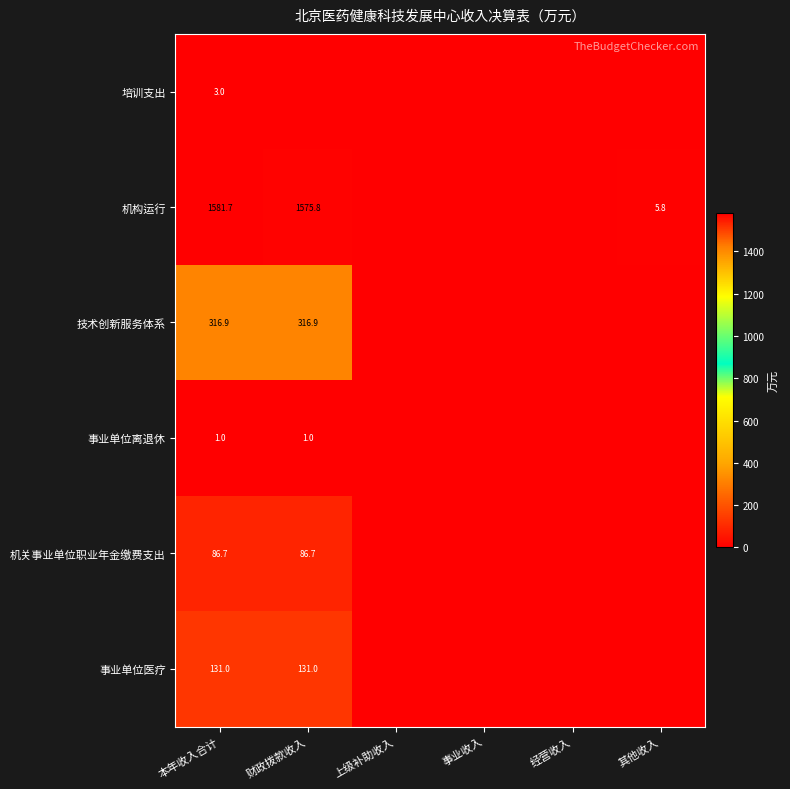

The value of 机关事业单位职业年金缴费支出 at 本年收入合计 is 86.7. True or false?

True